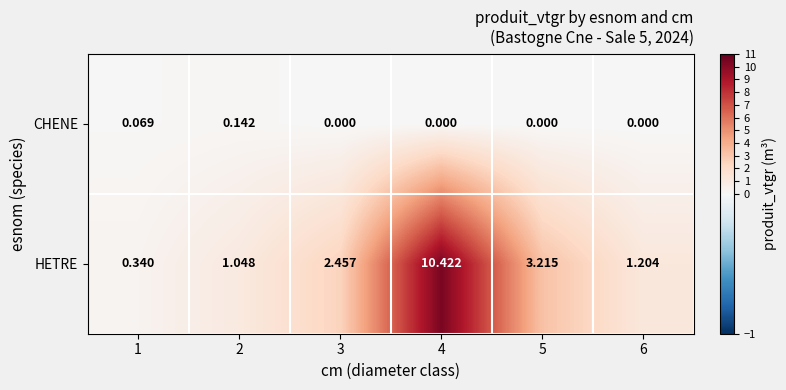

Which series has the largest range (max minus min)?

HETRE